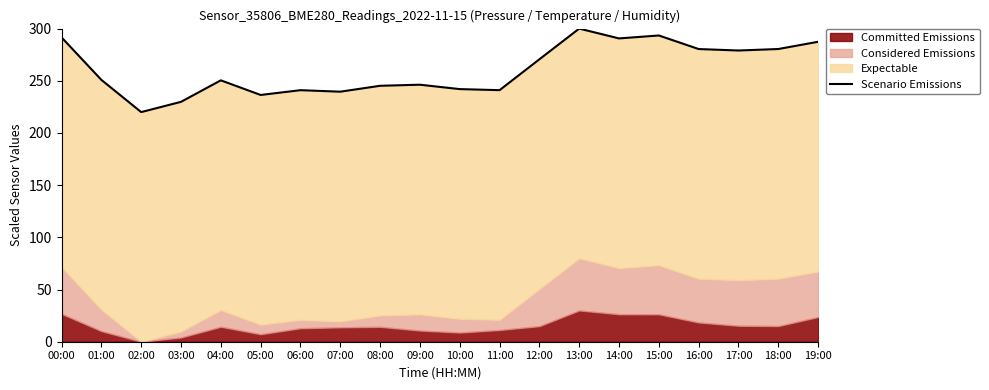

How many interior local valleys (lower than both neighbors) does the data have?

6